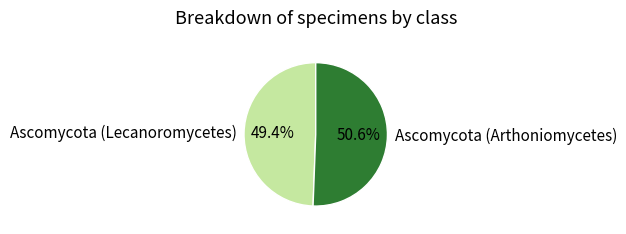

What percentage is the Ascomycota (Arthoniomycetes) slice, to the nearest percent?

51%